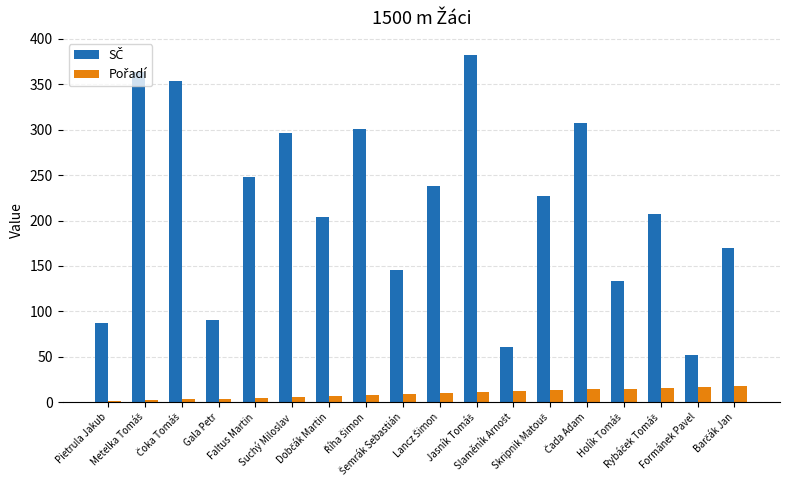

What is the greatest value displayed?

382